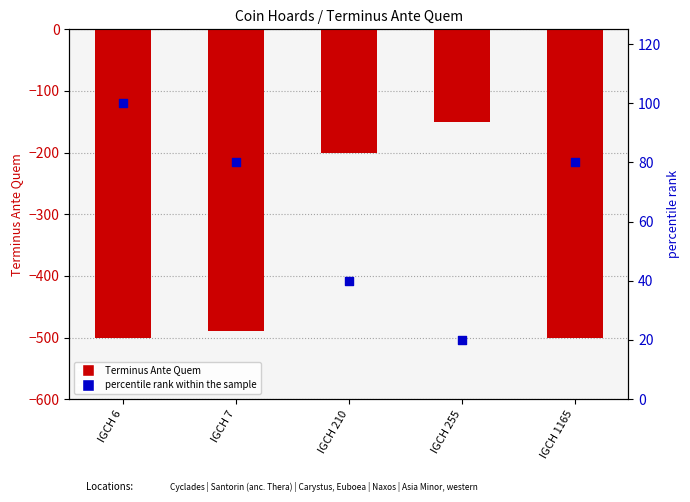

Which series contains the highest Y value?

percentile rank within the sample